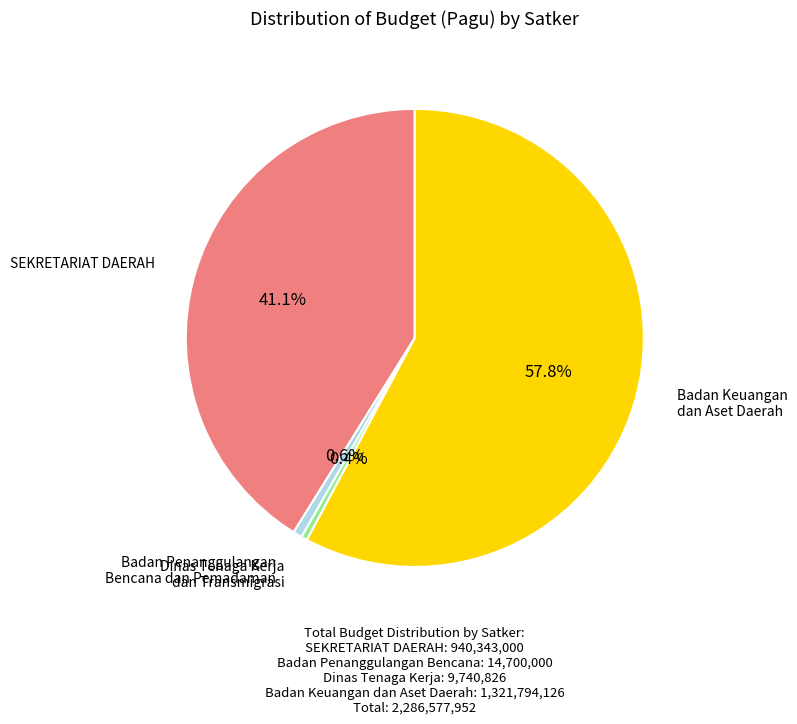

Which slice is the largest?

Badan Keuangan dan Aset Daerah